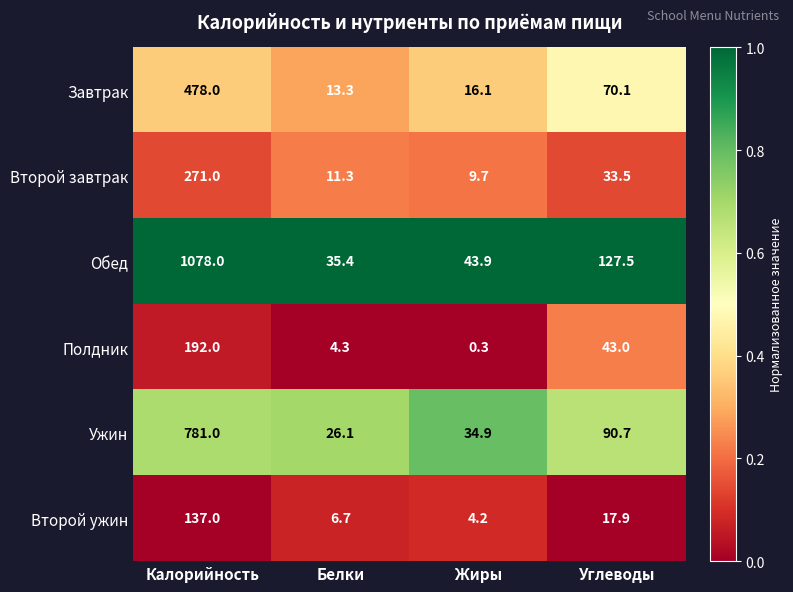

What is the difference between the maximum and minimum values in the Завтрак series?

464.7